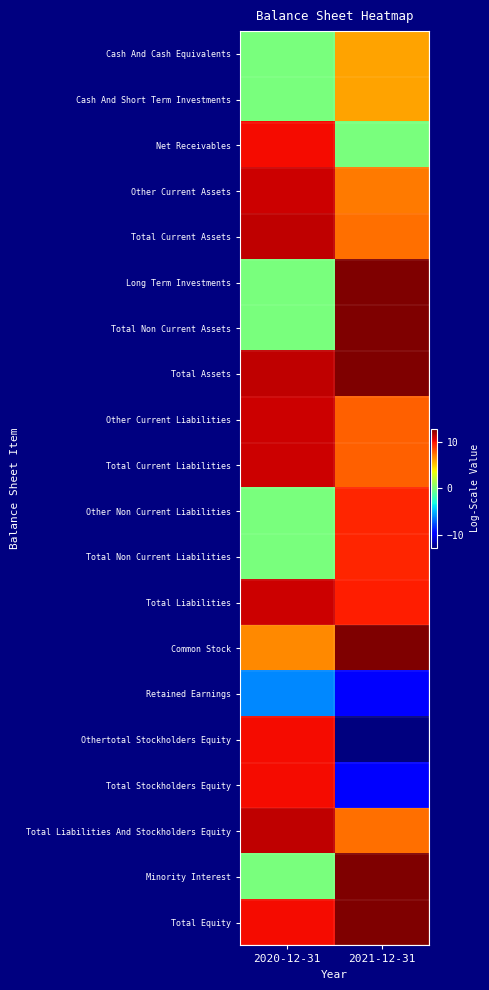

At which category does the chart reach its peak across all series?

2021-12-31